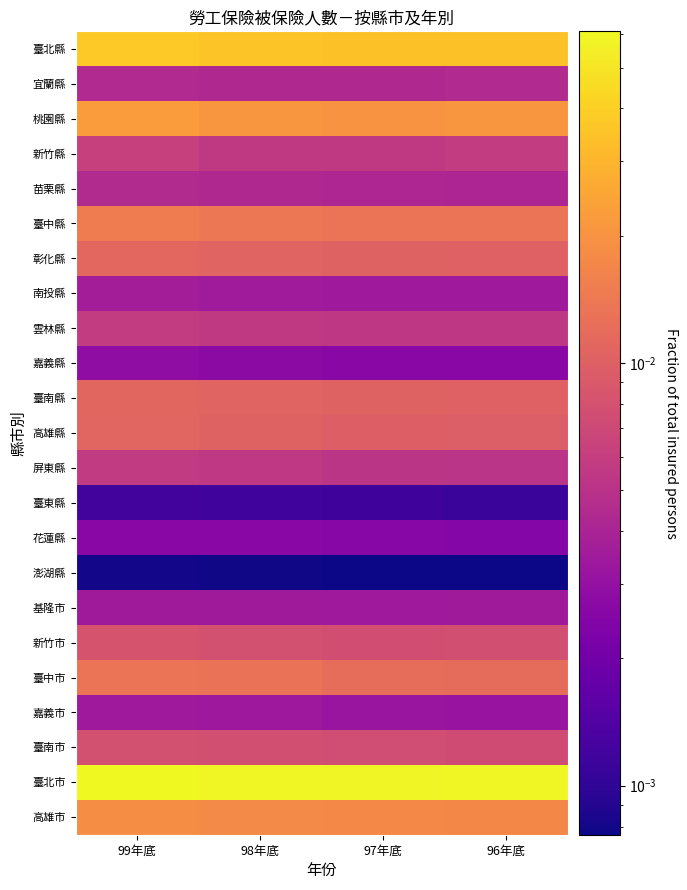

Reading right to left, transcribe all the data shown in this chart.

臺北縣: 96年底=0.0	97年底=0.0	98年底=0.0	99年底=0.0
宜蘭縣: 96年底=0.0	97年底=0.0	98年底=0.0	99年底=0.0
桃園縣: 96年底=0.0	97年底=0.0	98年底=0.0	99年底=0.0
新竹縣: 96年底=0.0	97年底=0.0	98年底=0.0	99年底=0.0
苗栗縣: 96年底=0.0	97年底=0.0	98年底=0.0	99年底=0.0
臺中縣: 96年底=0.0	97年底=0.0	98年底=0.0	99年底=0.0
彰化縣: 96年底=0.0	97年底=0.0	98年底=0.0	99年底=0.0
南投縣: 96年底=0.0	97年底=0.0	98年底=0.0	99年底=0.0
雲林縣: 96年底=0.0	97年底=0.0	98年底=0.0	99年底=0.0
嘉義縣: 96年底=0.0	97年底=0.0	98年底=0.0	99年底=0.0
臺南縣: 96年底=0.0	97年底=0.0	98年底=0.0	99年底=0.0
高雄縣: 96年底=0.0	97年底=0.0	98年底=0.0	99年底=0.0
屏東縣: 96年底=0.0	97年底=0.0	98年底=0.0	99年底=0.0
臺東縣: 96年底=0.0	97年底=0.0	98年底=0.0	99年底=0.0
花蓮縣: 96年底=0.0	97年底=0.0	98年底=0.0	99年底=0.0
澎湖縣: 96年底=0.0	97年底=0.0	98年底=0.0	99年底=0.0
基隆市: 96年底=0.0	97年底=0.0	98年底=0.0	99年底=0.0
新竹市: 96年底=0.0	97年底=0.0	98年底=0.0	99年底=0.0
臺中市: 96年底=0.0	97年底=0.0	98年底=0.0	99年底=0.0
嘉義市: 96年底=0.0	97年底=0.0	98年底=0.0	99年底=0.0
臺南市: 96年底=0.0	97年底=0.0	98年底=0.0	99年底=0.0
臺北市: 96年底=0.1	97年底=0.1	98年底=0.1	99年底=0.1
高雄市: 96年底=0.0	97年底=0.0	98年底=0.0	99年底=0.0